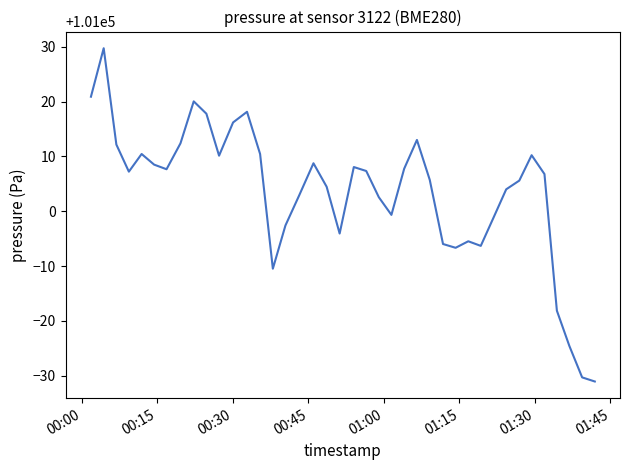

What is the greatest value displayed?

101029.7